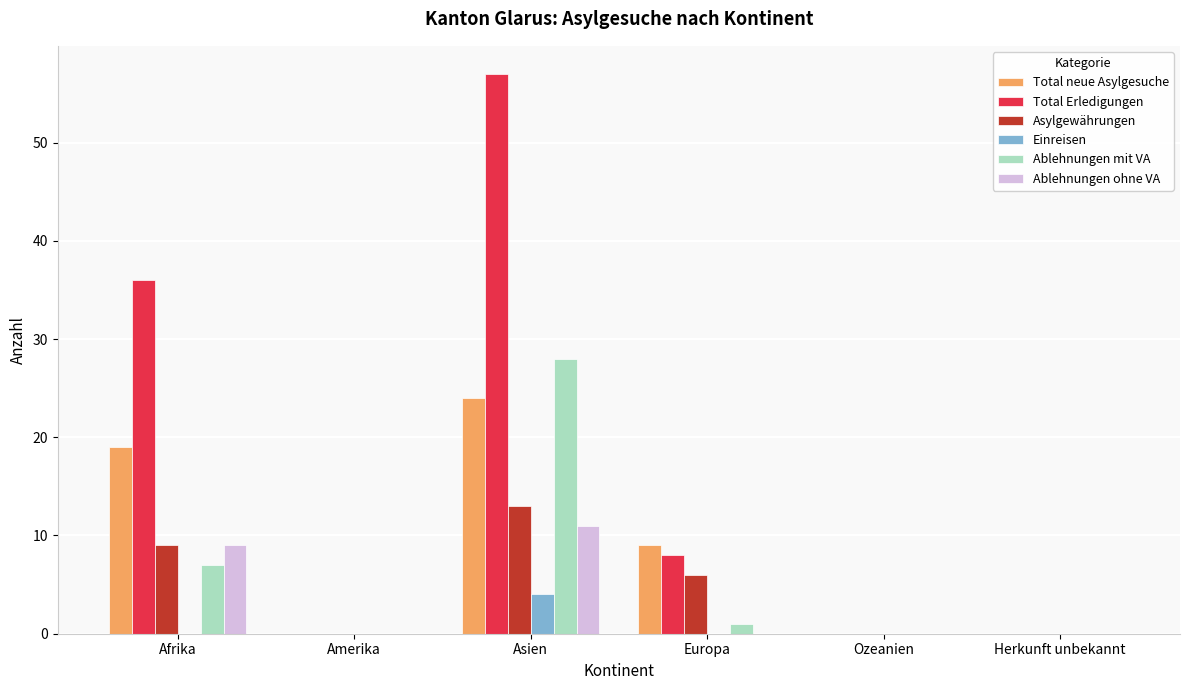

Reading right to left, what are all the values shown in this chart?

Total neue Asylgesuche: Herkunft unbekannt=0	Ozeanien=0	Europa=9	Asien=24	Amerika=0	Afrika=19
Total Erledigungen: Herkunft unbekannt=0	Ozeanien=0	Europa=8	Asien=57	Amerika=0	Afrika=36
Asylgewährungen: Herkunft unbekannt=0	Ozeanien=0	Europa=6	Asien=13	Amerika=0	Afrika=9
Einreisen: Herkunft unbekannt=0	Ozeanien=0	Europa=0	Asien=4	Amerika=0	Afrika=0
Ablehnungen mit VA: Herkunft unbekannt=0	Ozeanien=0	Europa=1	Asien=28	Amerika=0	Afrika=7
Ablehnungen ohne VA: Herkunft unbekannt=0	Ozeanien=0	Europa=0	Asien=11	Amerika=0	Afrika=9